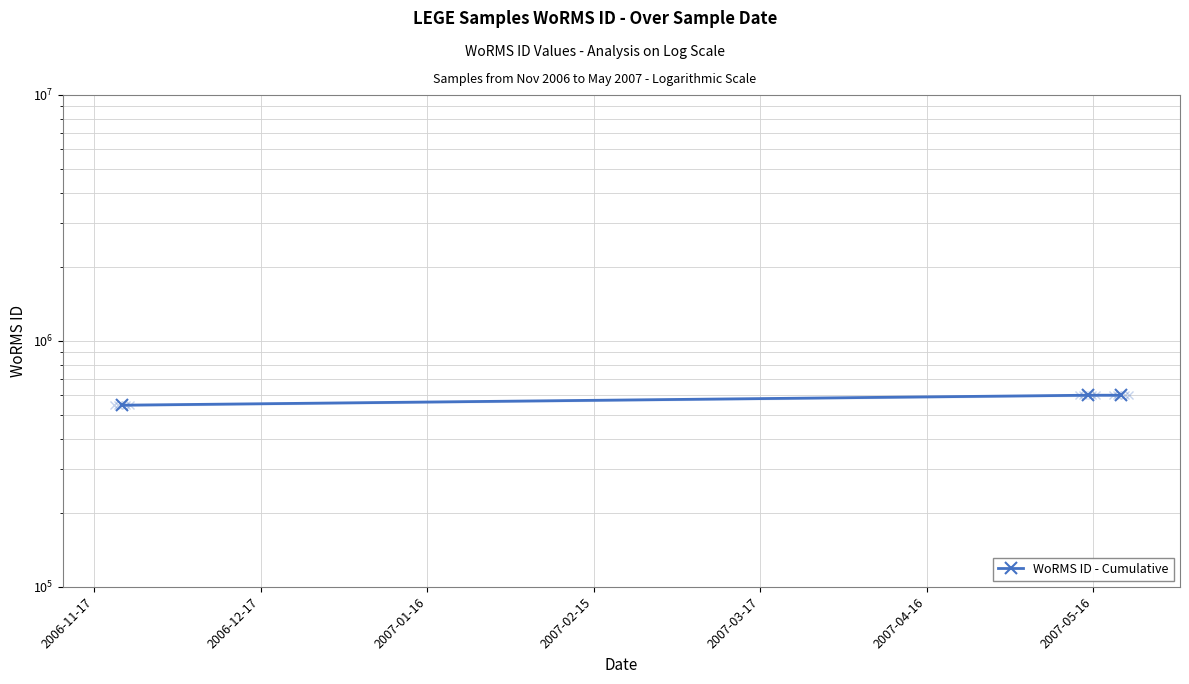

Reading left to right, transcribe all the data shown in this chart.

547449	600979	600979